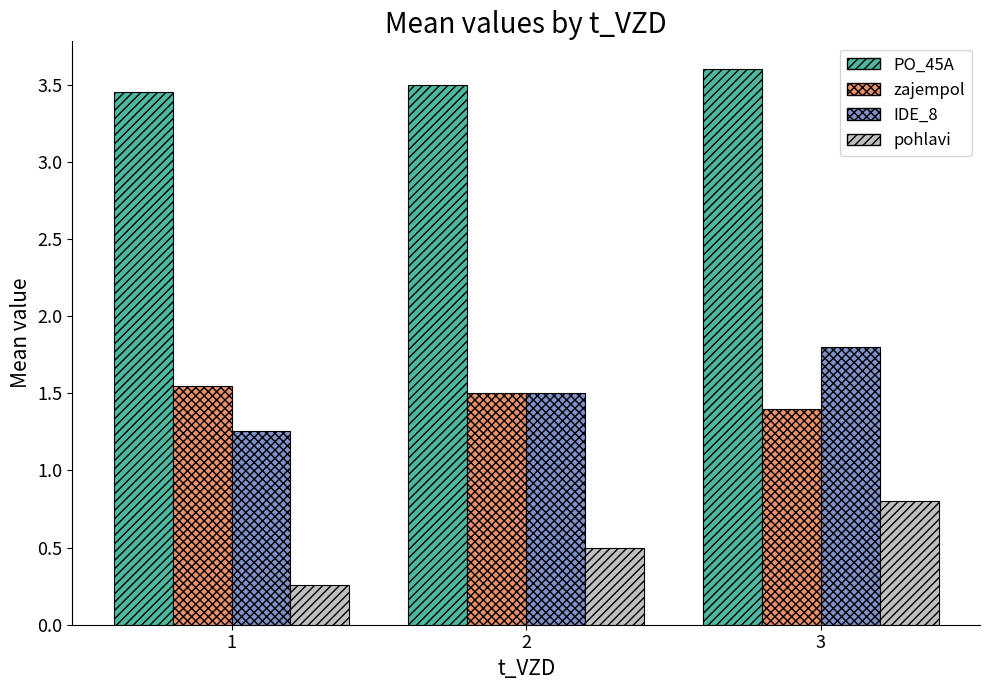

List the labels in order of pohlavi value, largest first.

3, 2, 1